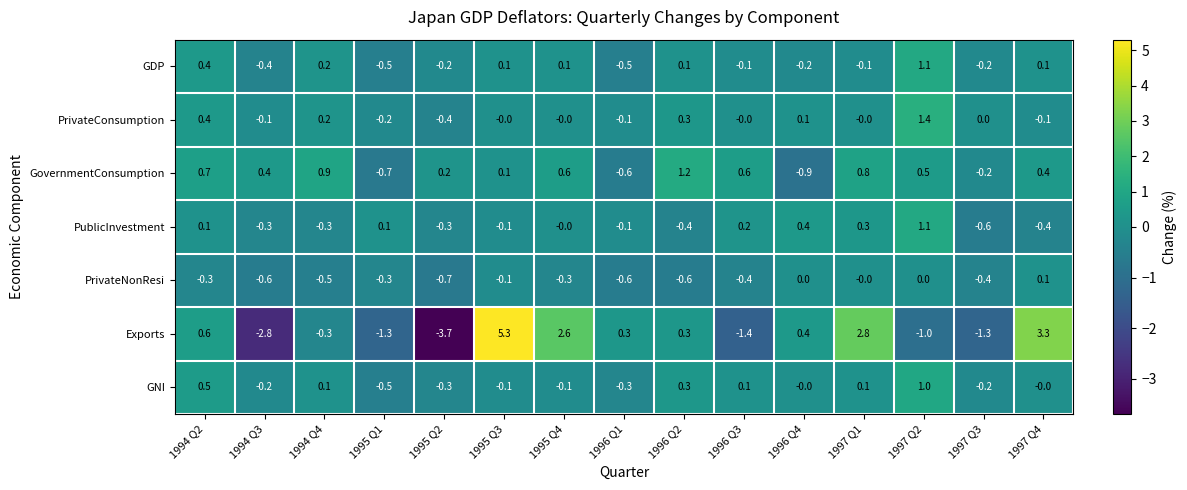

True or false: PrivateNonResi has a value of -0.2 at 1994 Q3.

False